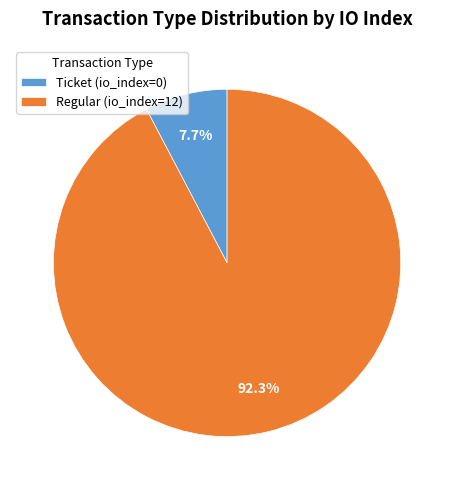

Which has a higher value, Ticket (io_index=0) or Regular (io_index=12)?

Regular (io_index=12)